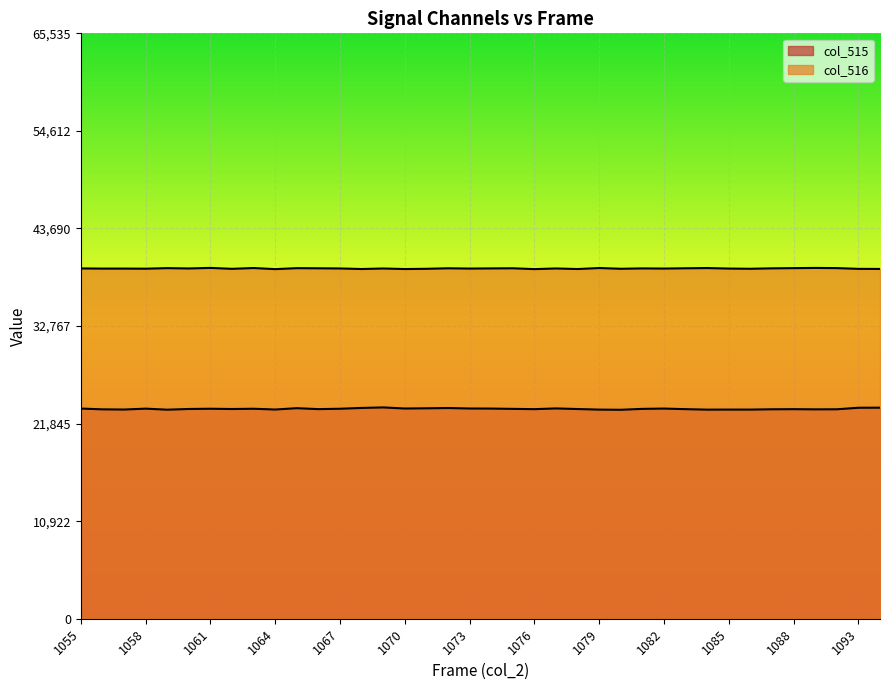

At which label does col_515 reach its minimum?

1080